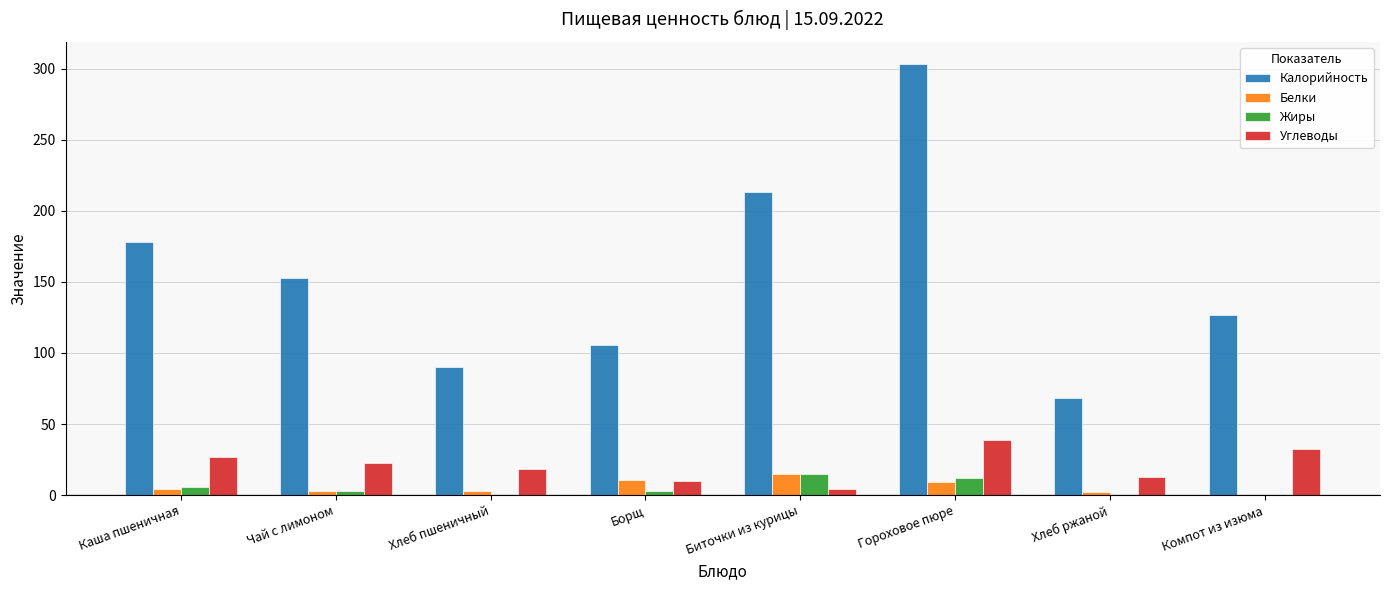

Which category has the highest value across all series?

Гороховое пюре